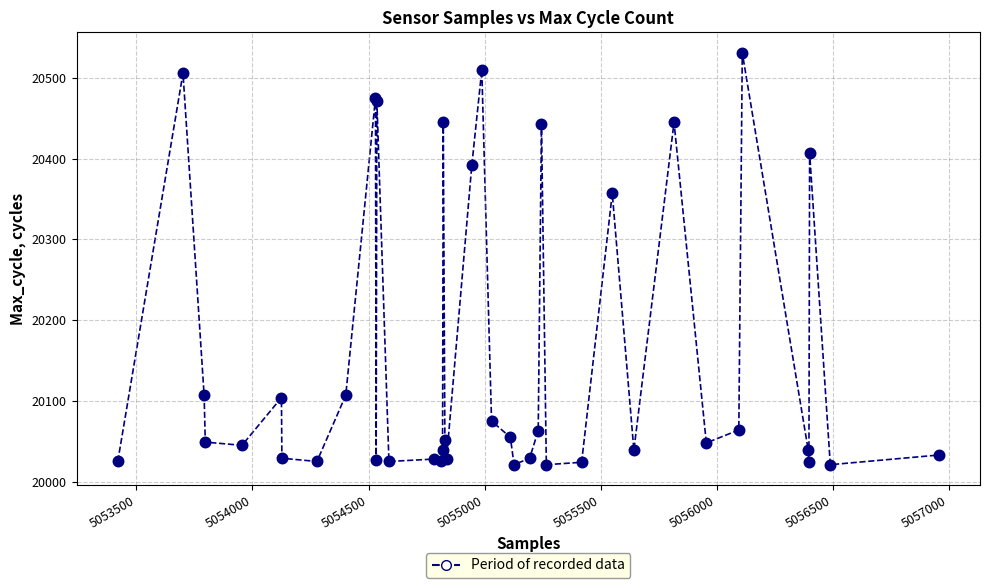

What Y value in the scatter plot is closest to 20276?

20357